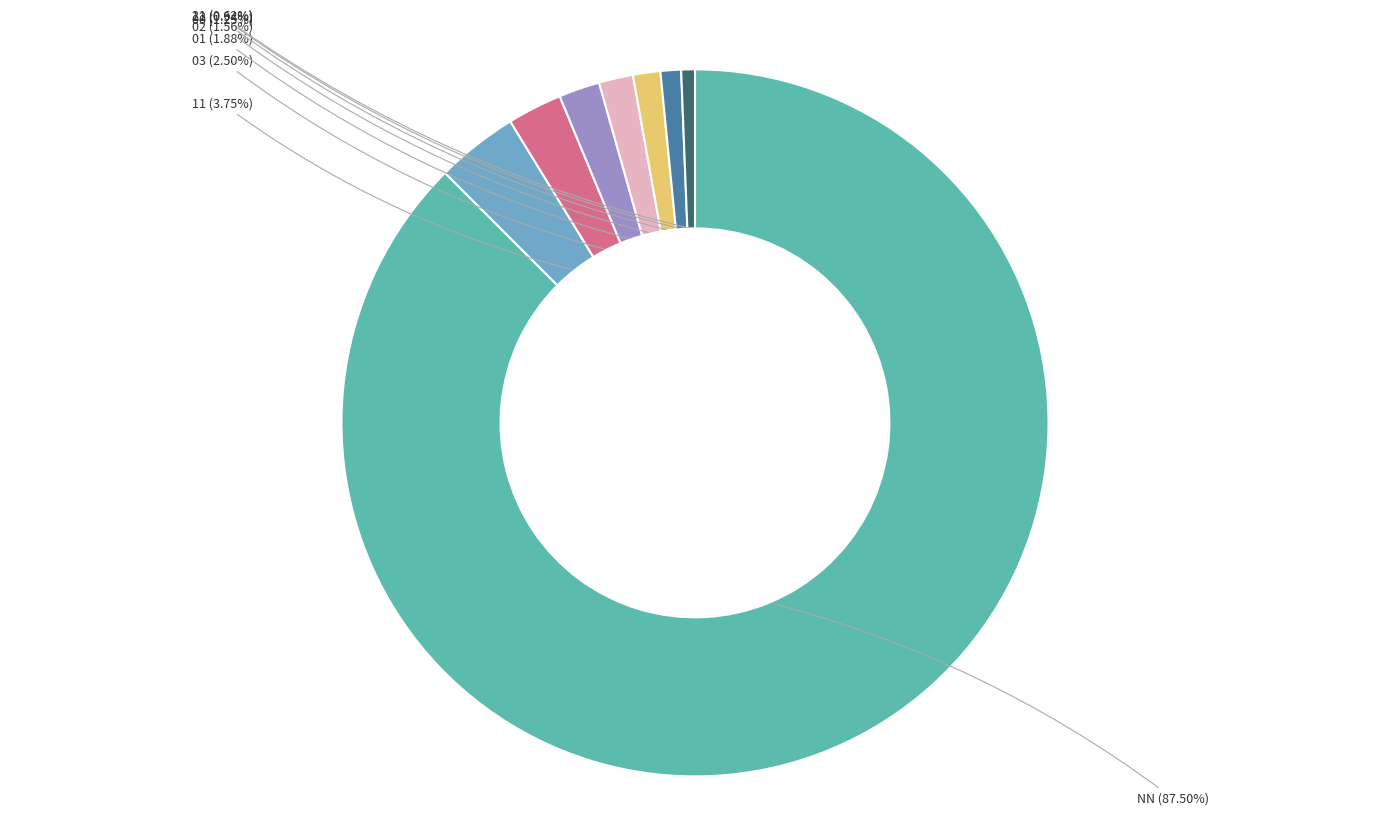

Is there a majority slice in this chart?

Yes